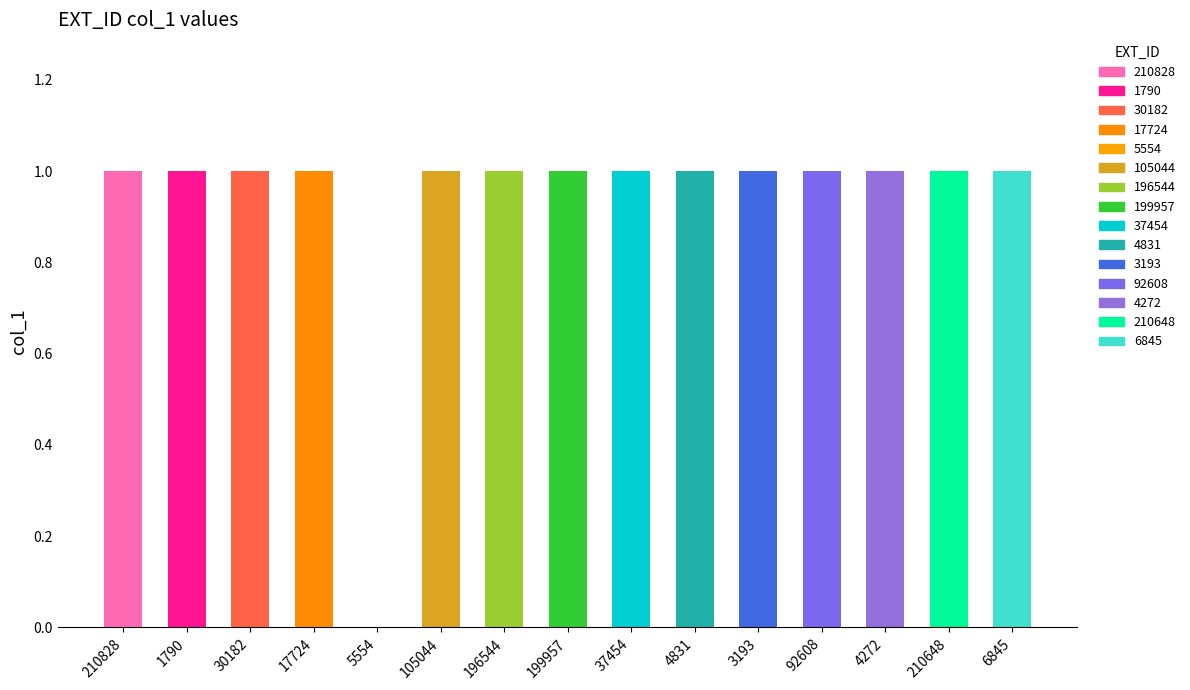

The chart shows a value of 0 at 5554. True or false?

True